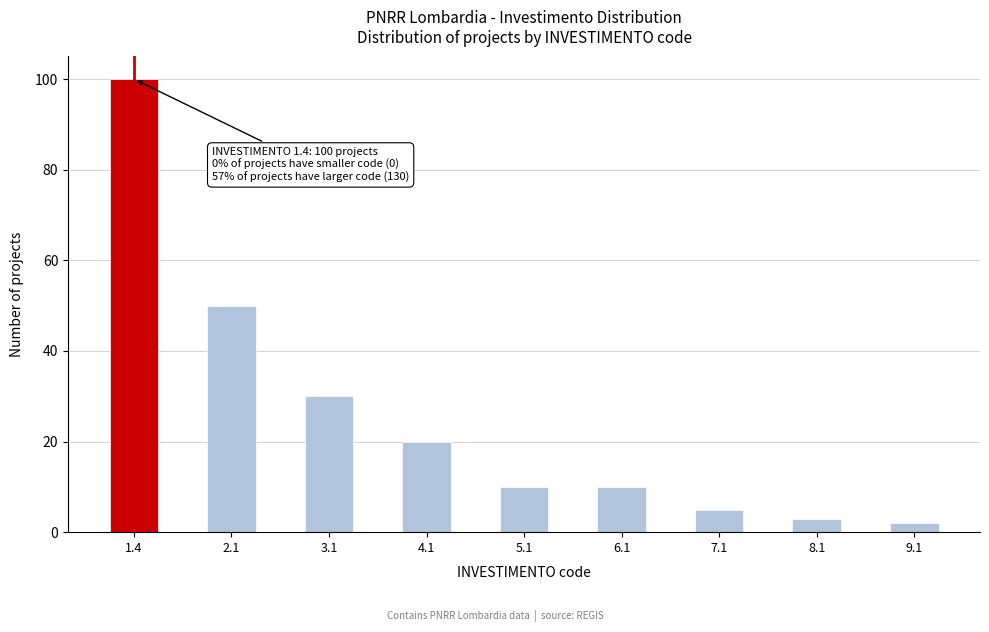

Reading left to right, what are all the values shown in this chart?

1.4=100	2.1=50	3.1=30	4.1=20	5.1=10	6.1=10	7.1=5	8.1=3	9.1=2